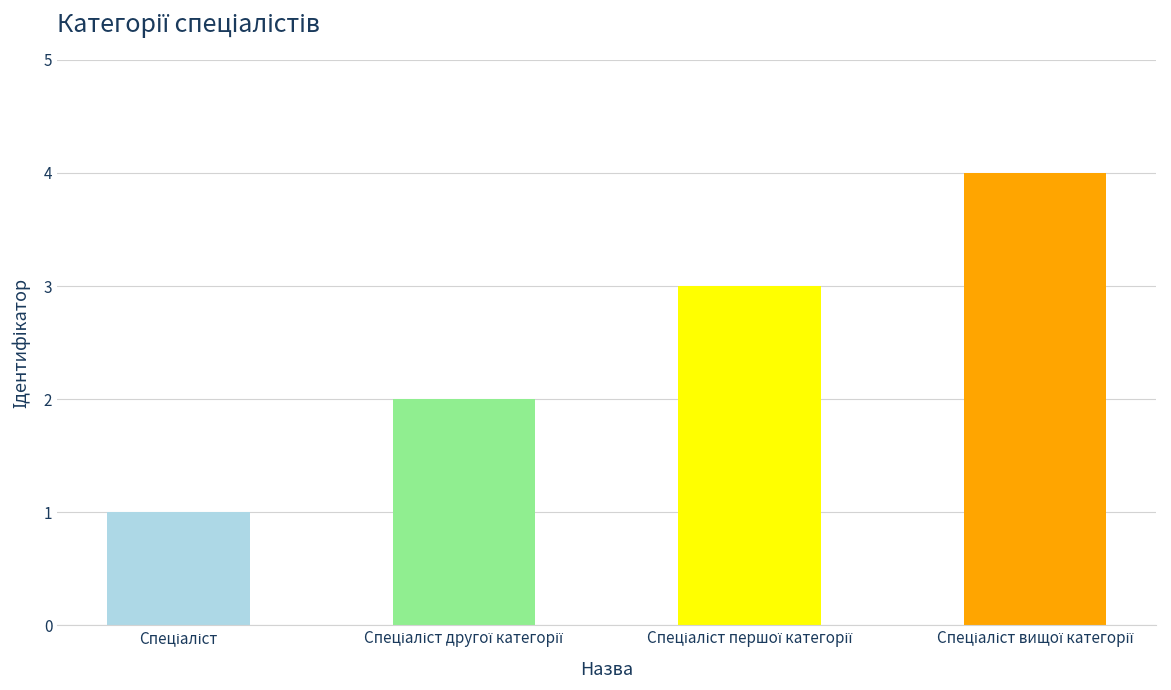

What is the sum of all values?

10